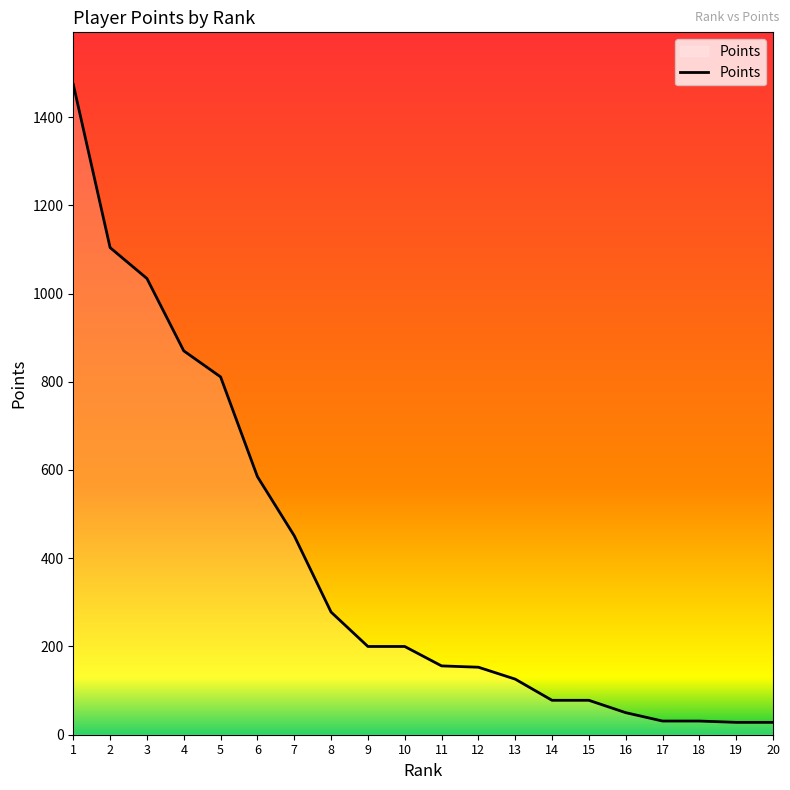

What is the difference between the values at 17 and 3?

1003